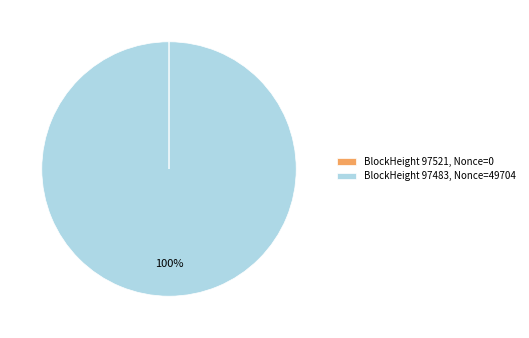

Which slice is the largest?

BlockHeight 97483, Nonce=49704